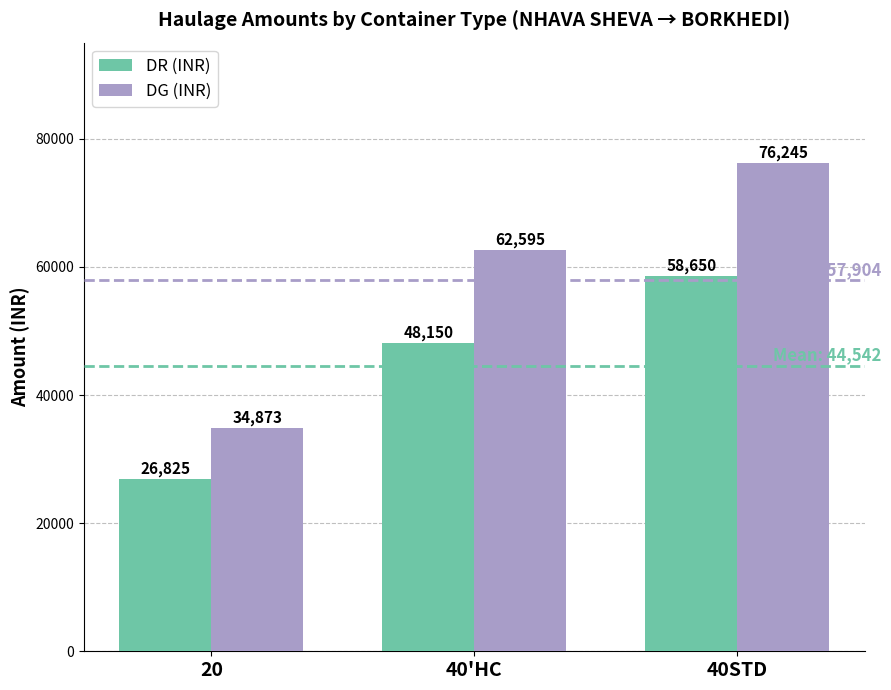

What is the label of the 3rd bar from the right?

20